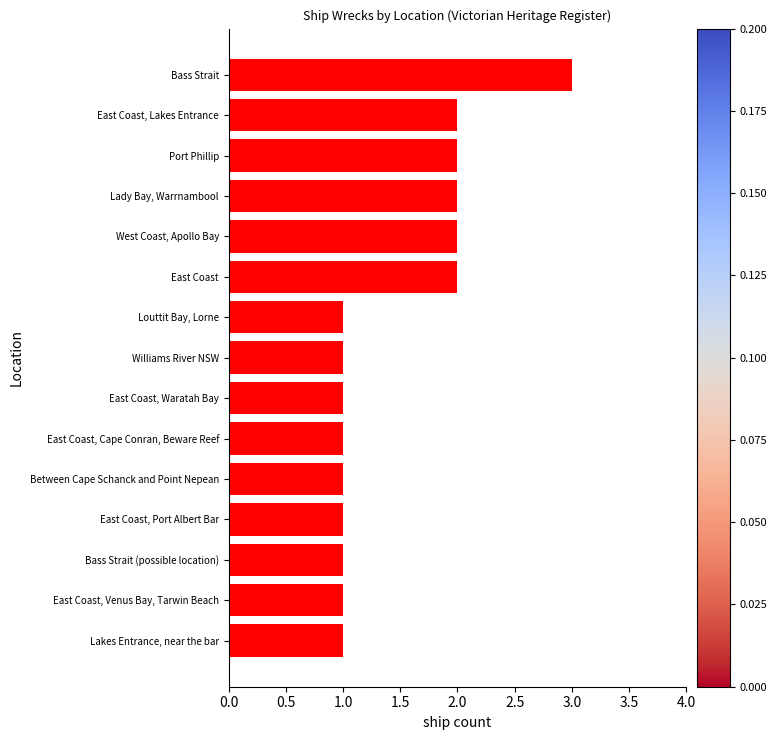

True or false: the data shows 2 at Lady Bay, Warrnambool.

True